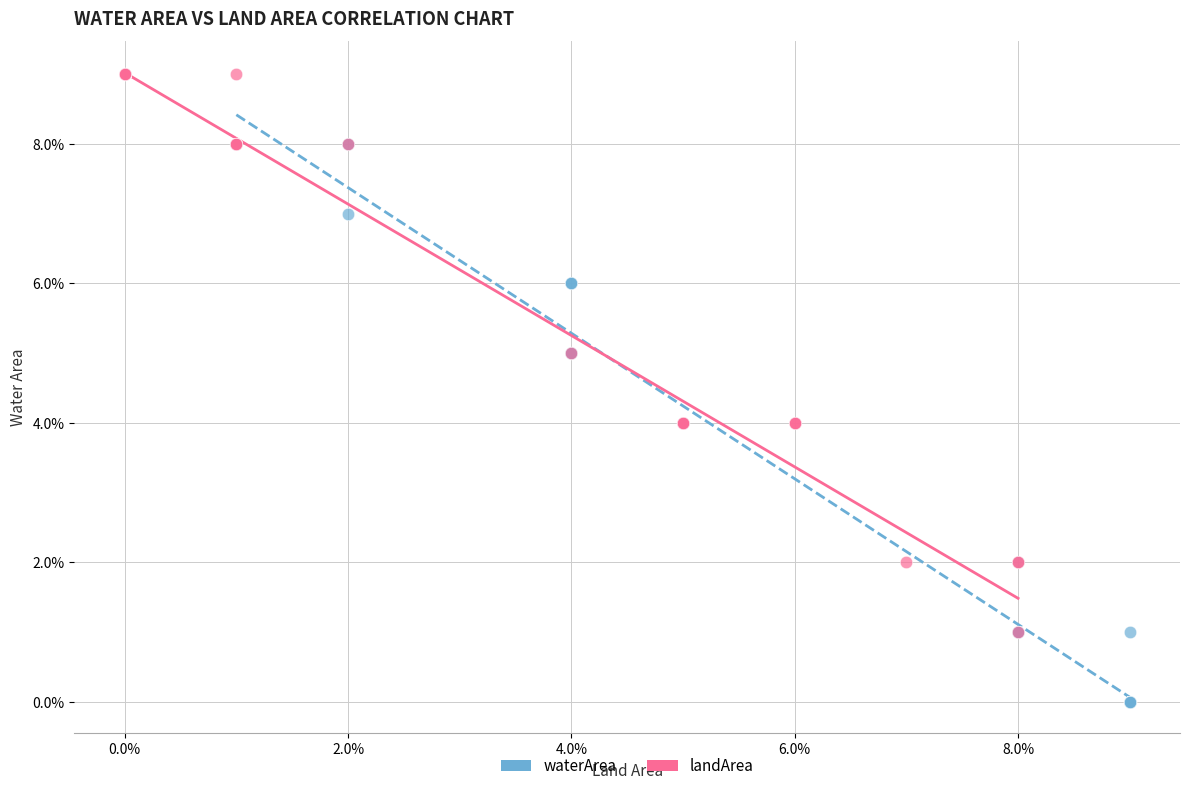

What are all the series names shown in the legend?

waterArea, landArea